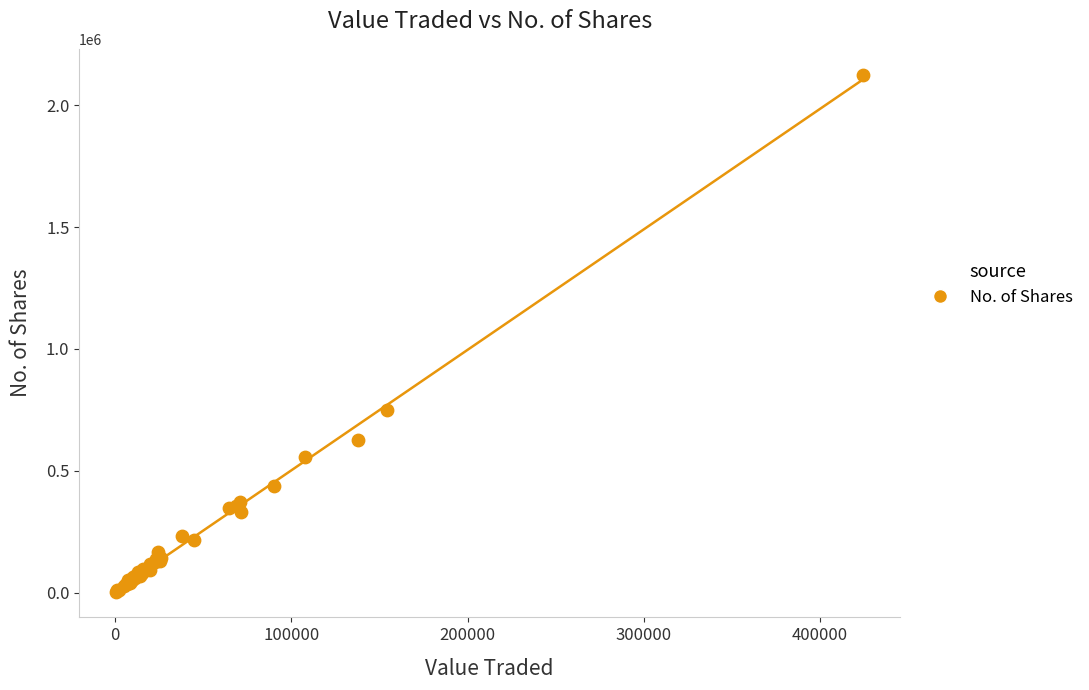

What Y value in the scatter plot is closest to 1064670?

747164